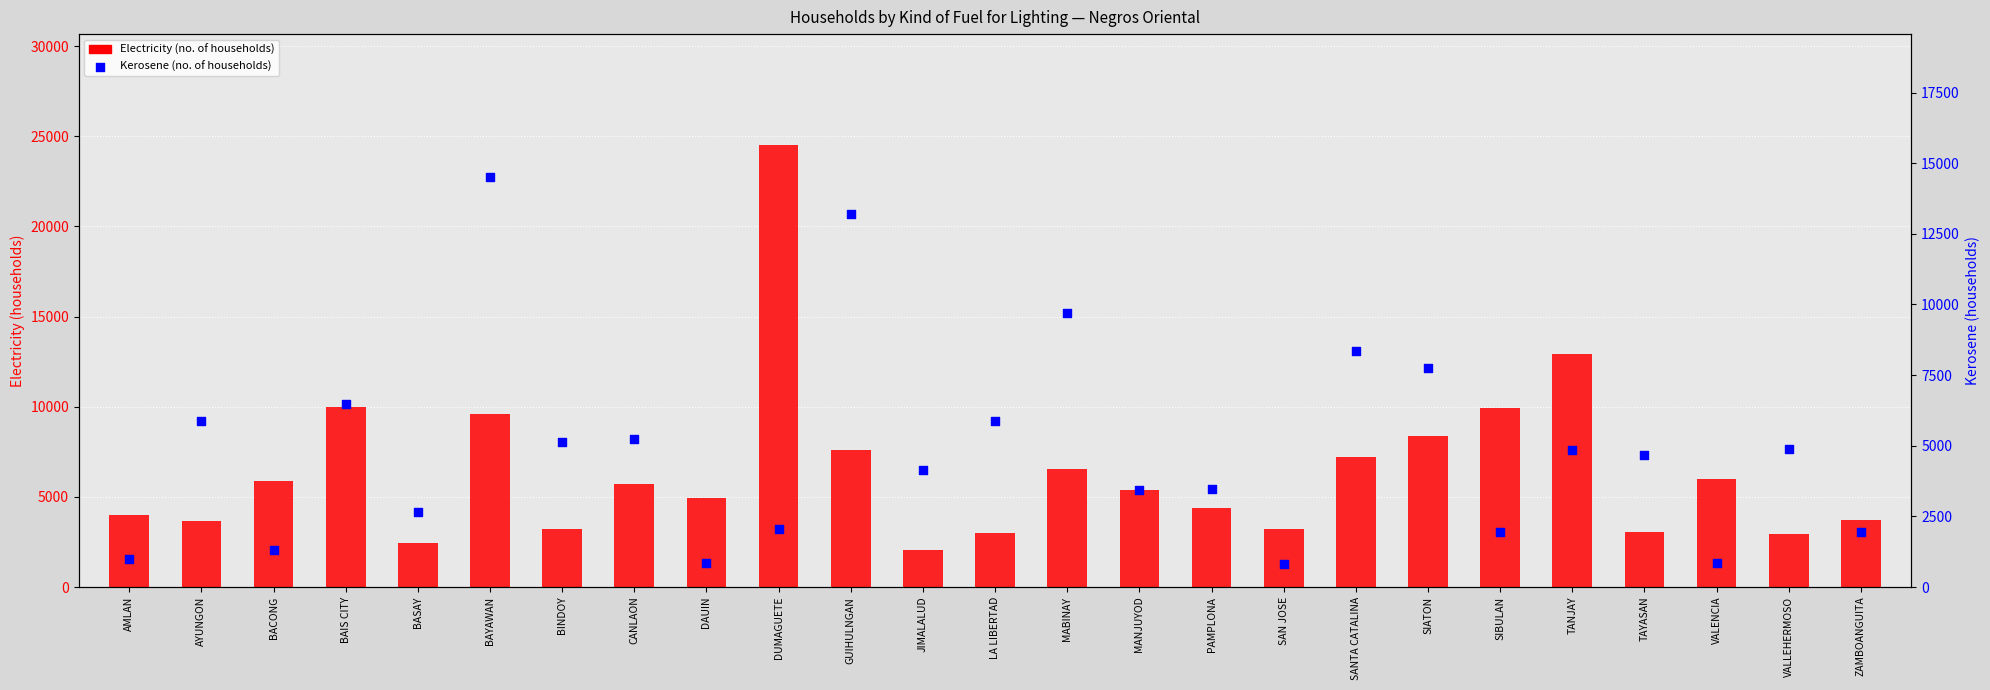

At which category is the sum across all series the highest?

DUMAGUETE